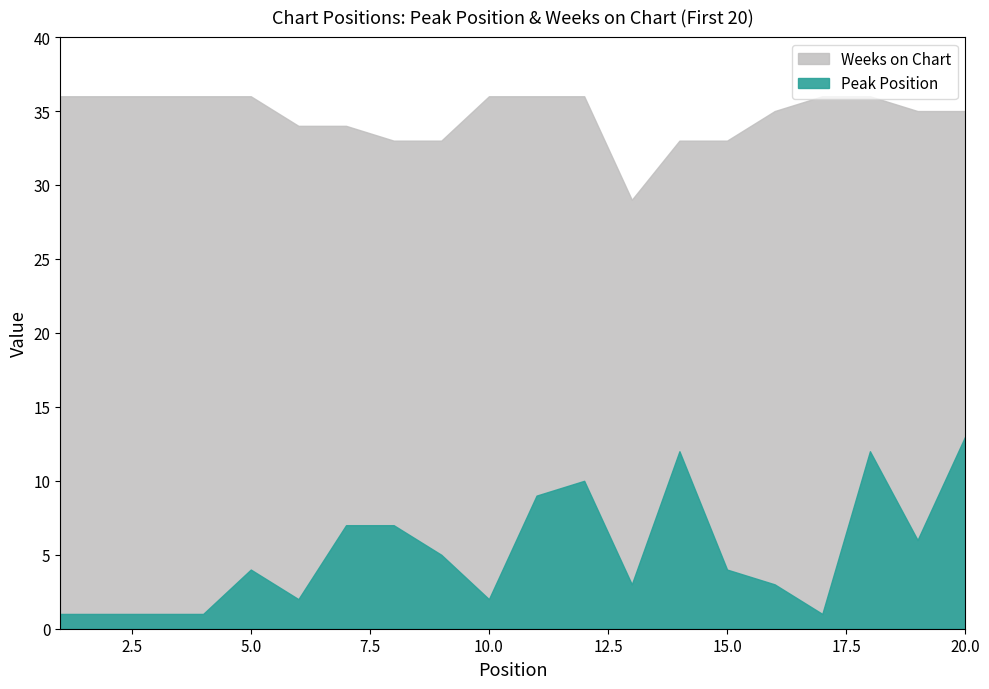

What is the minimum value for Peak Position?

1